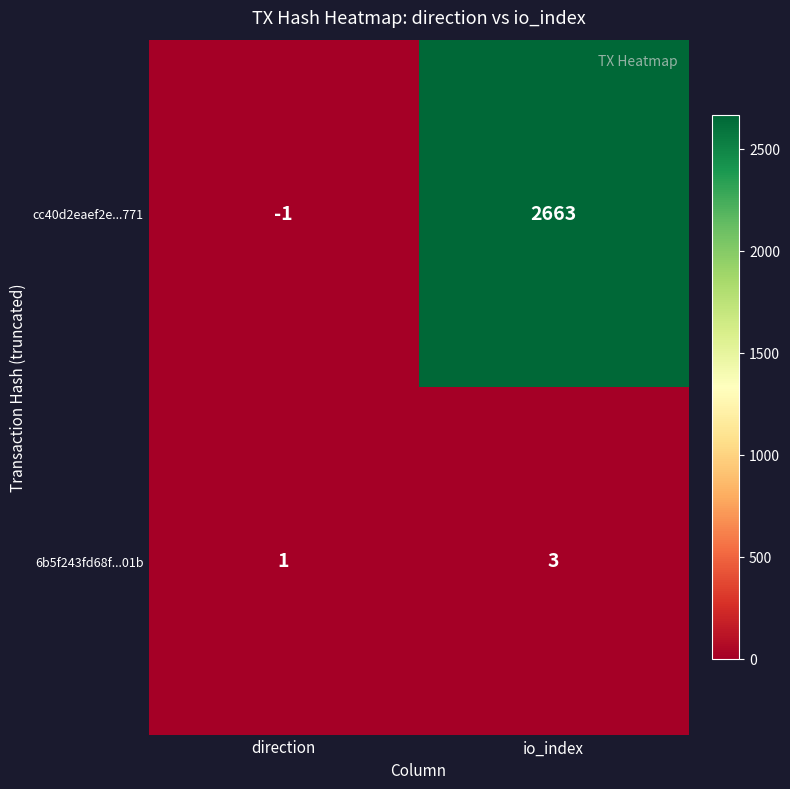

What is the difference between the highest and lowest values at direction?

2